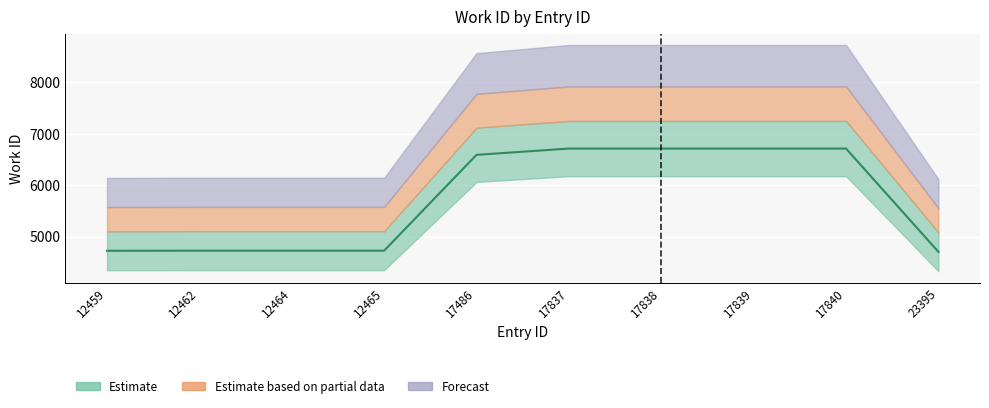

Reading left to right, extract all data points from this chart.

12459=4723	12462=4725	12464=4725	12465=4725	17486=6587	17837=6709	17838=6709	17839=6709	17840=6709	23395=4702